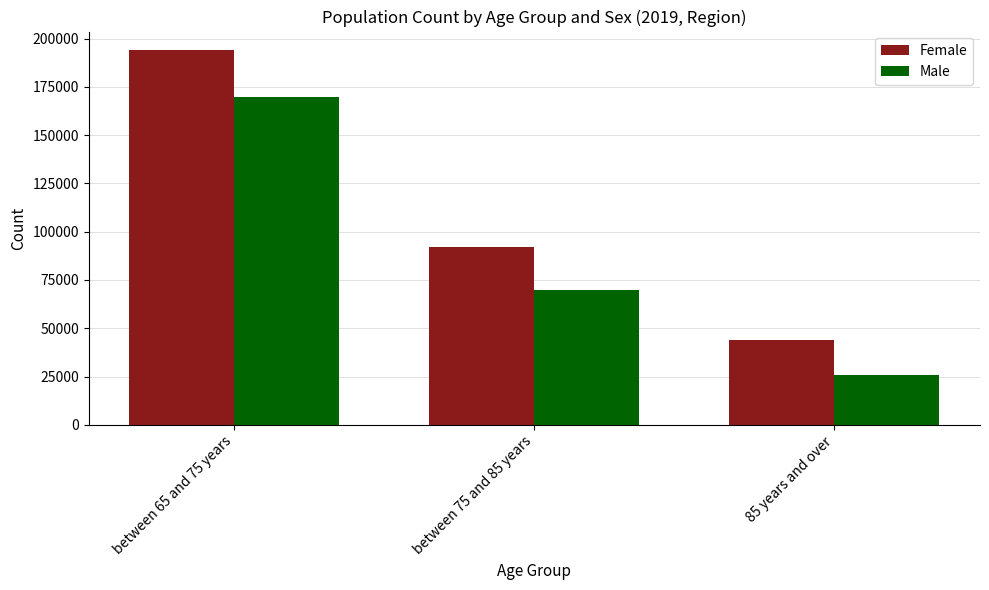

Rank the categories by Male value from lowest to highest.

85 years and over, between 75 and 85 years, between 65 and 75 years